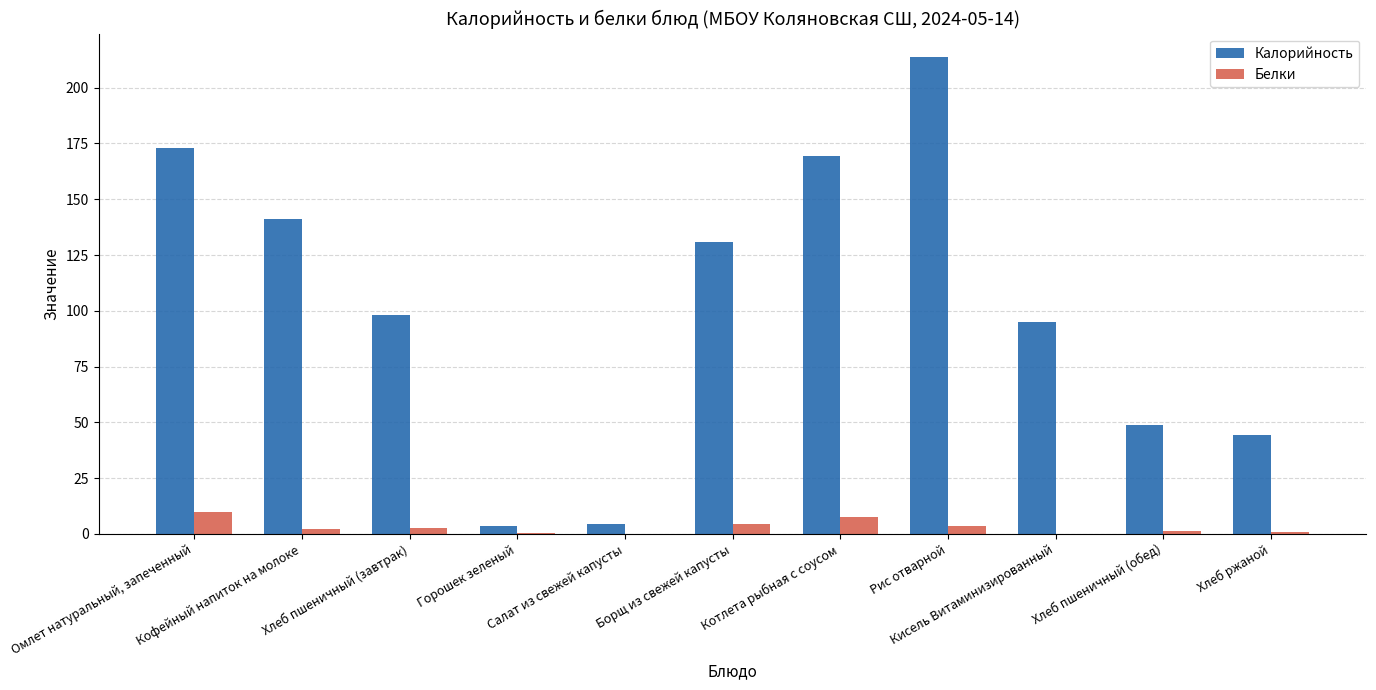

At which label is Калорийность closest to 108?

Хлеб пшеничный (завтрак)